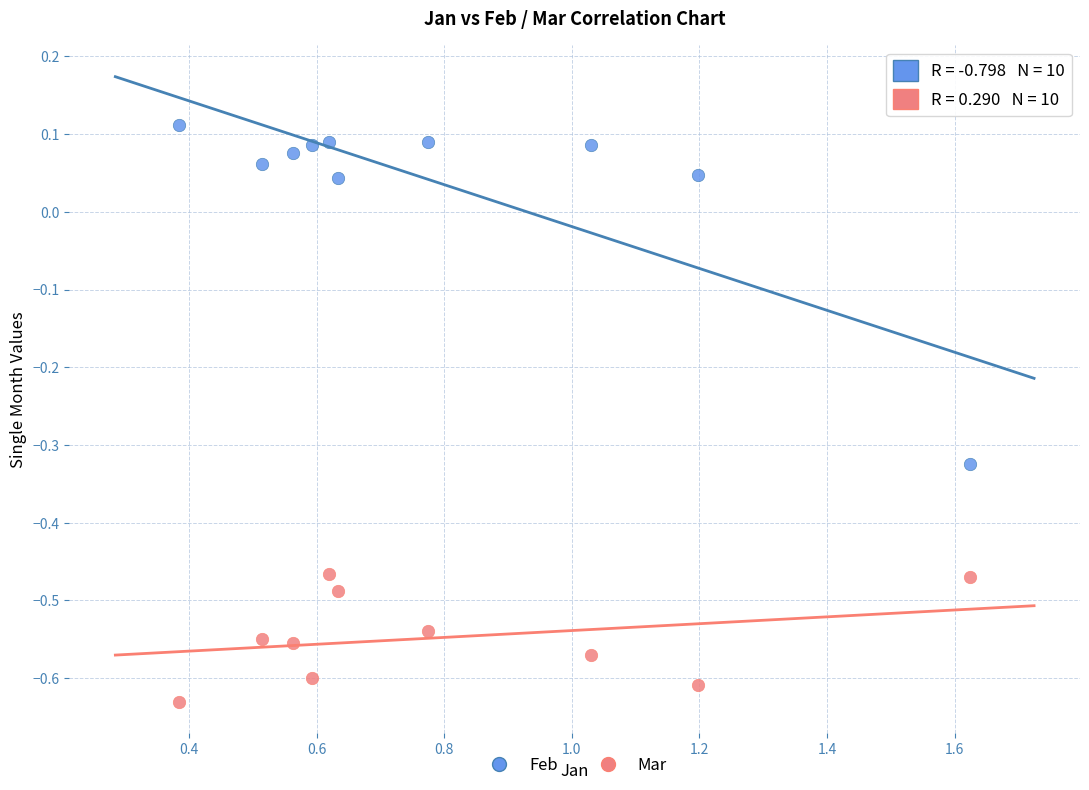

Which series has the largest Y range (max minus min)?

Feb